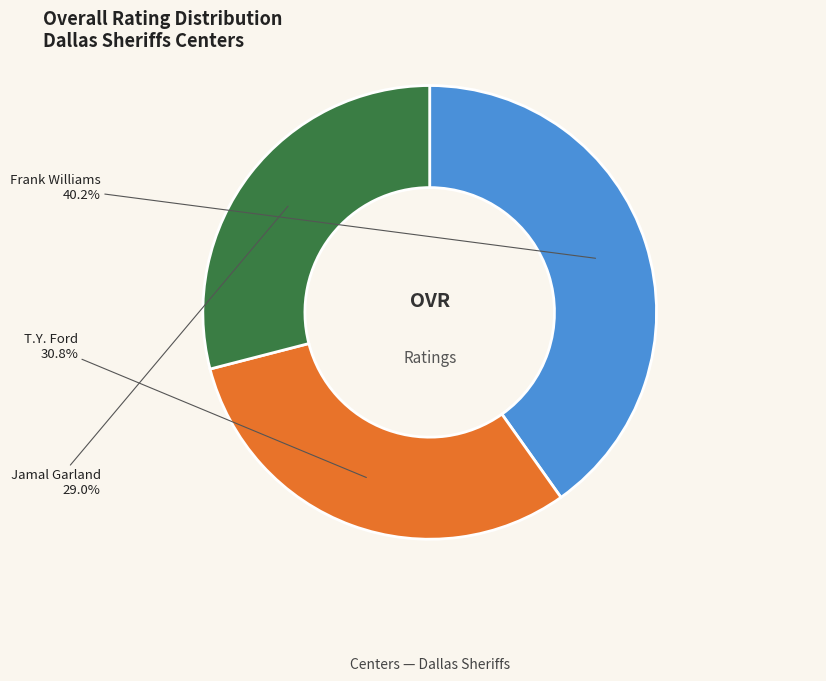

Rank the categories by value from highest to lowest.

Frank Williams, T.Y. Ford, Jamal Garland